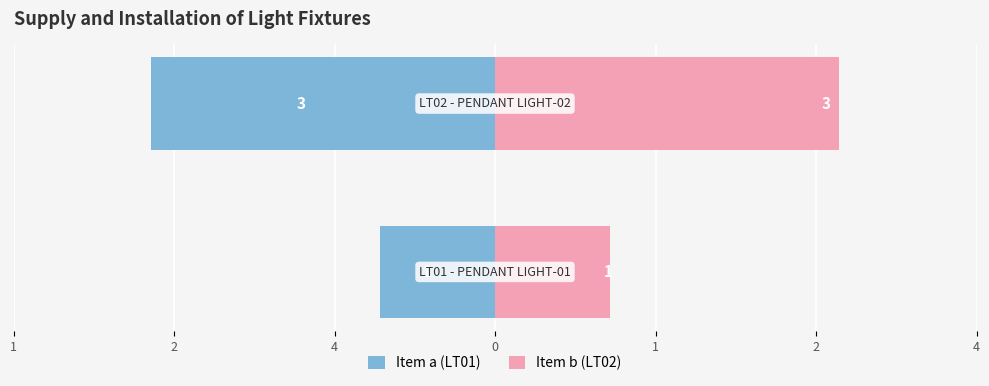

Reading right to left, what are all the values shown in this chart?

Item a (LT01): 2=-3	4=-1
Item b (LT02): 2=3	4=1